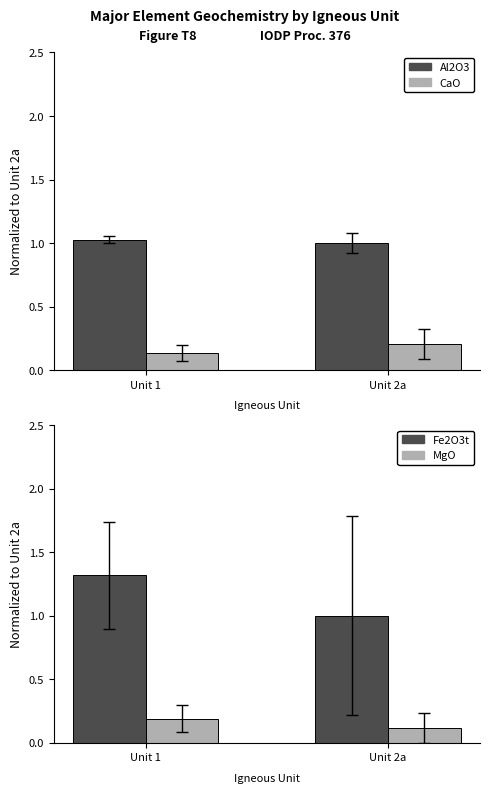

What is the highest value of the Al2O3 series?

1.0